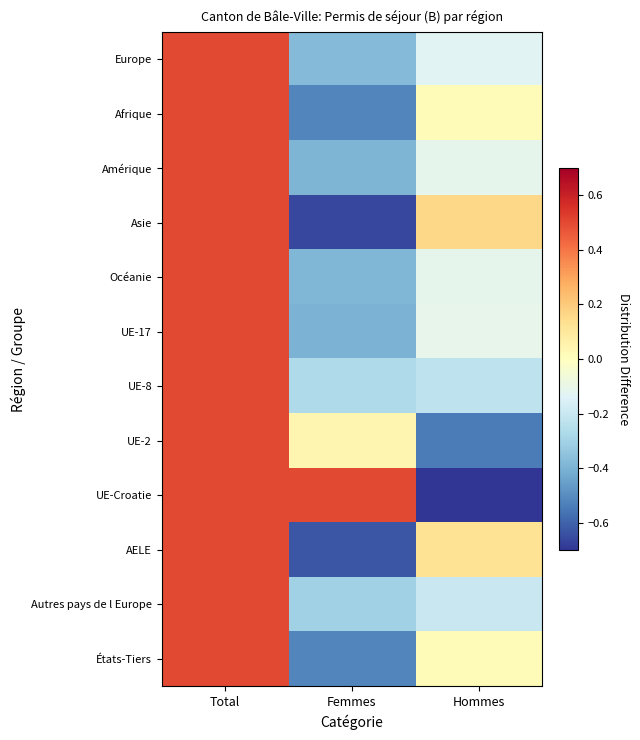

Between Total and Femmes, which series saw the biggest shift?

Asie